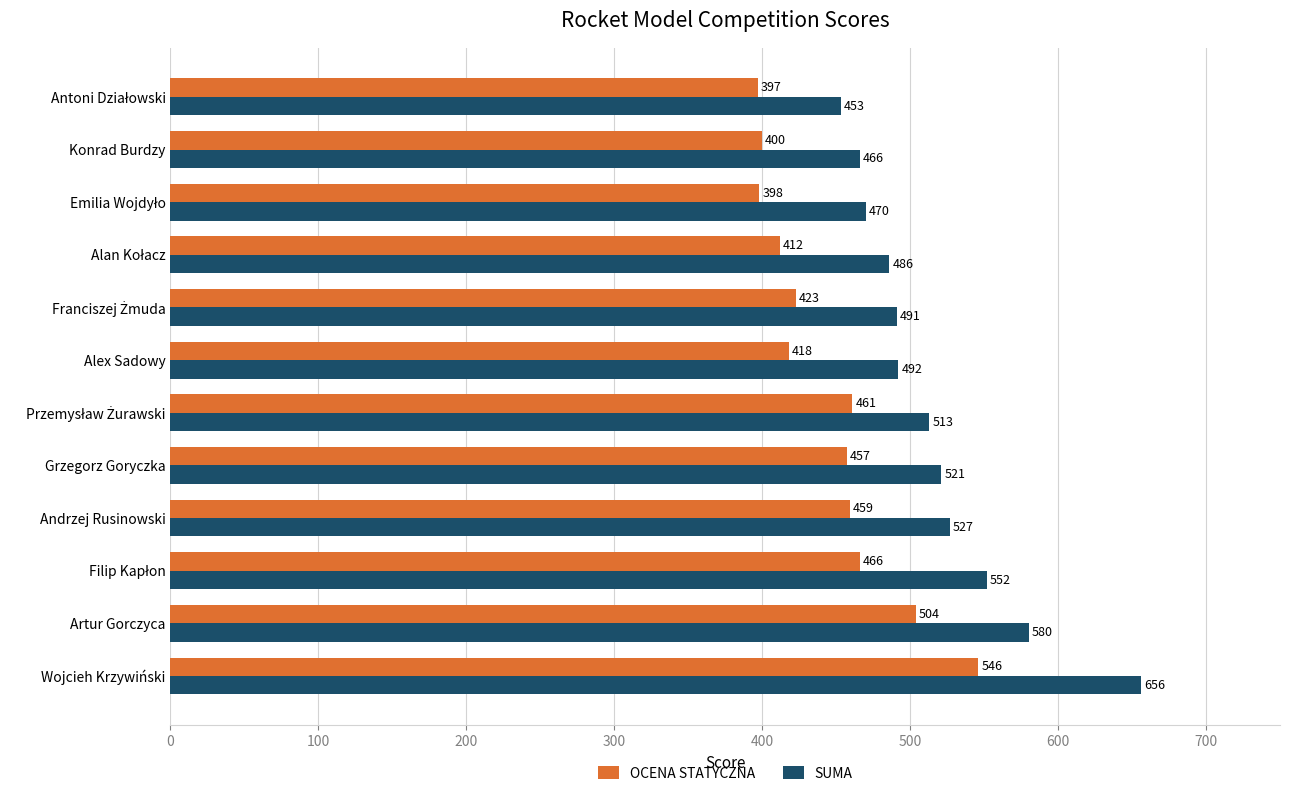

Count the number of categories in the chart.

12